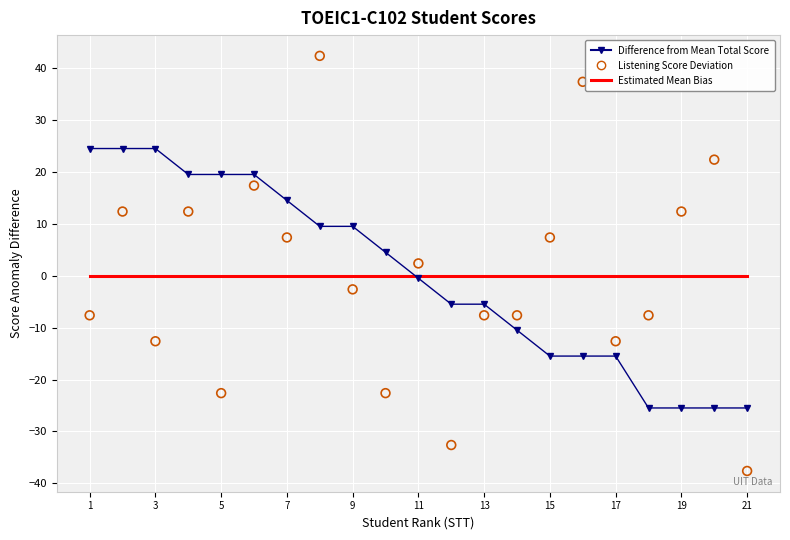

Which series contains the lowest Y value?

Listening Score